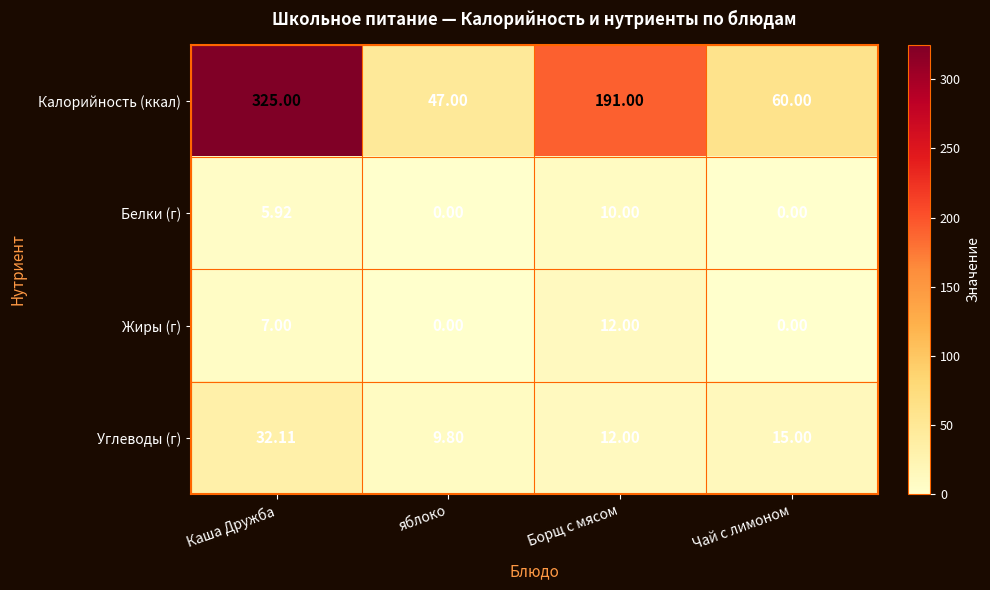

Which series has the largest range (max minus min)?

Калорийность (ккал)